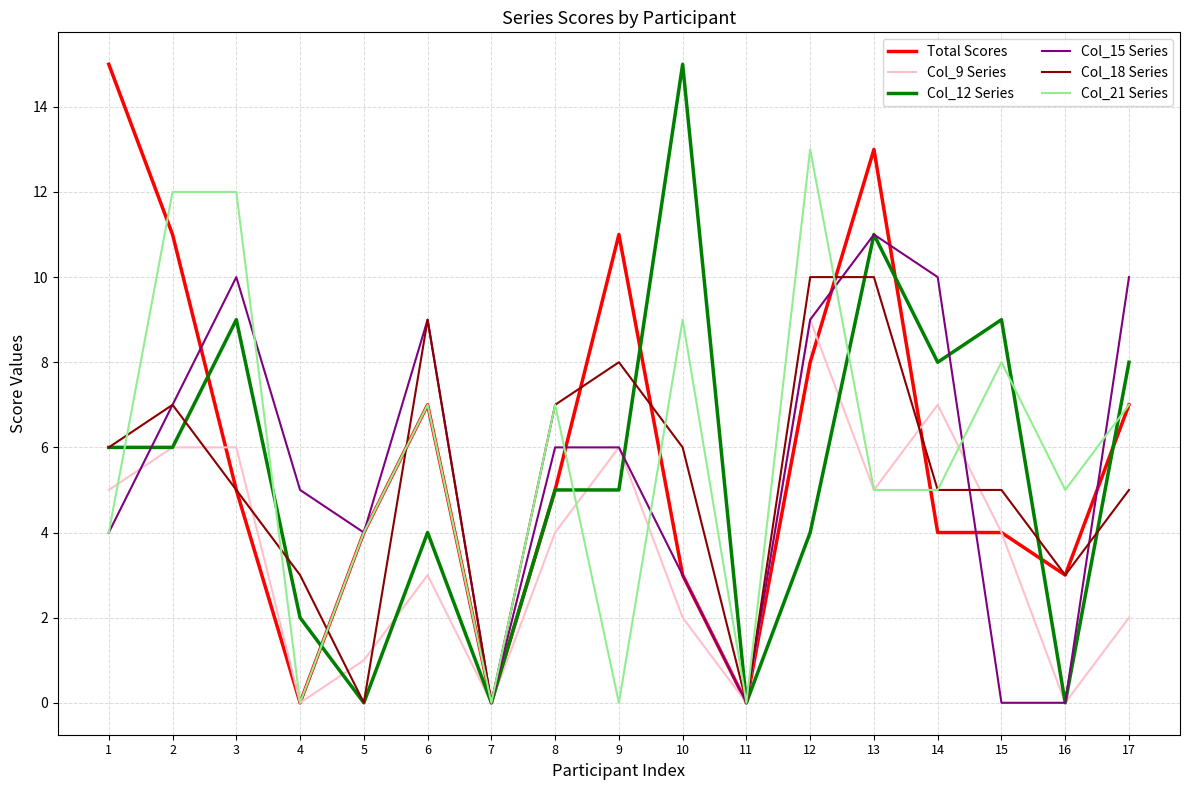

At which category does Col_15 Series reach its first local valley?

5